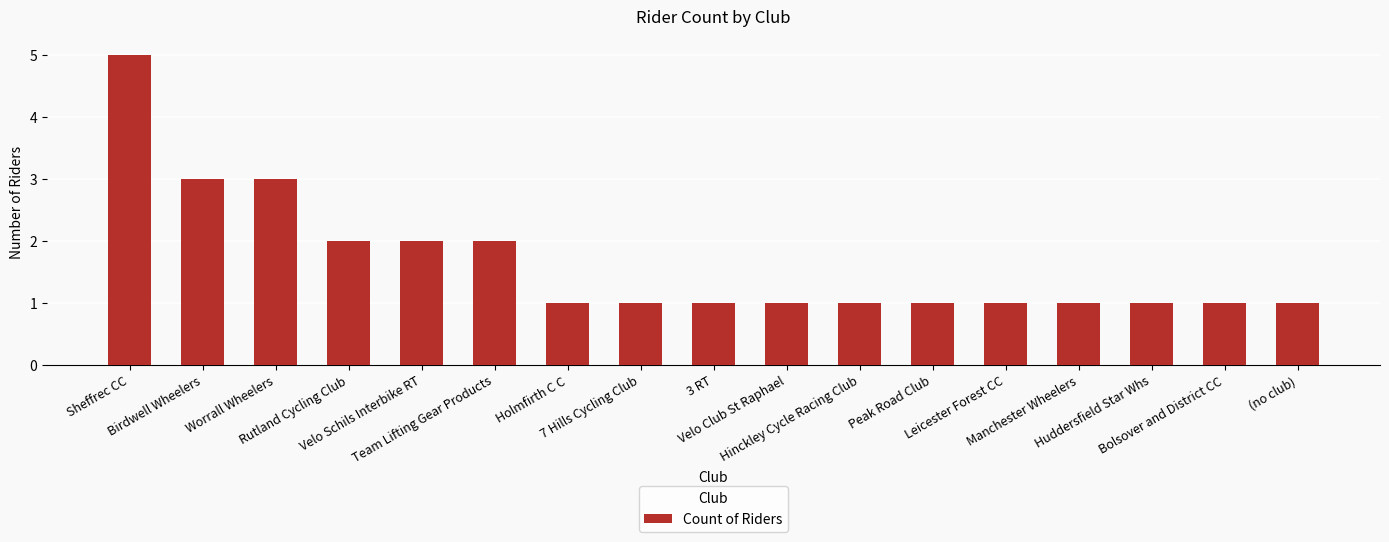

What is the label of the 10th bar from the right?

7 Hills Cycling Club